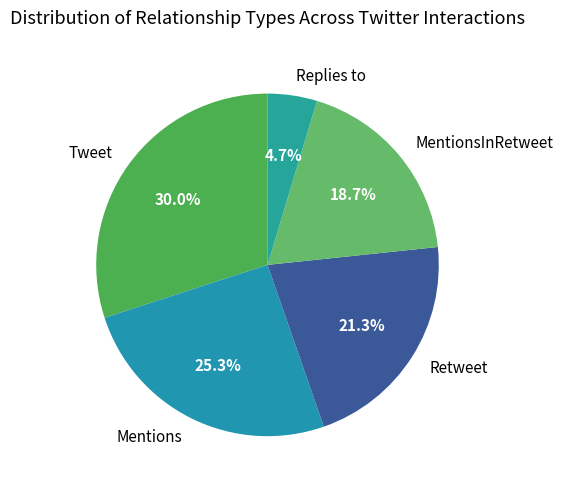

What is the ratio of the value at MentionsInRetweet to the value at Retweet?

0.9